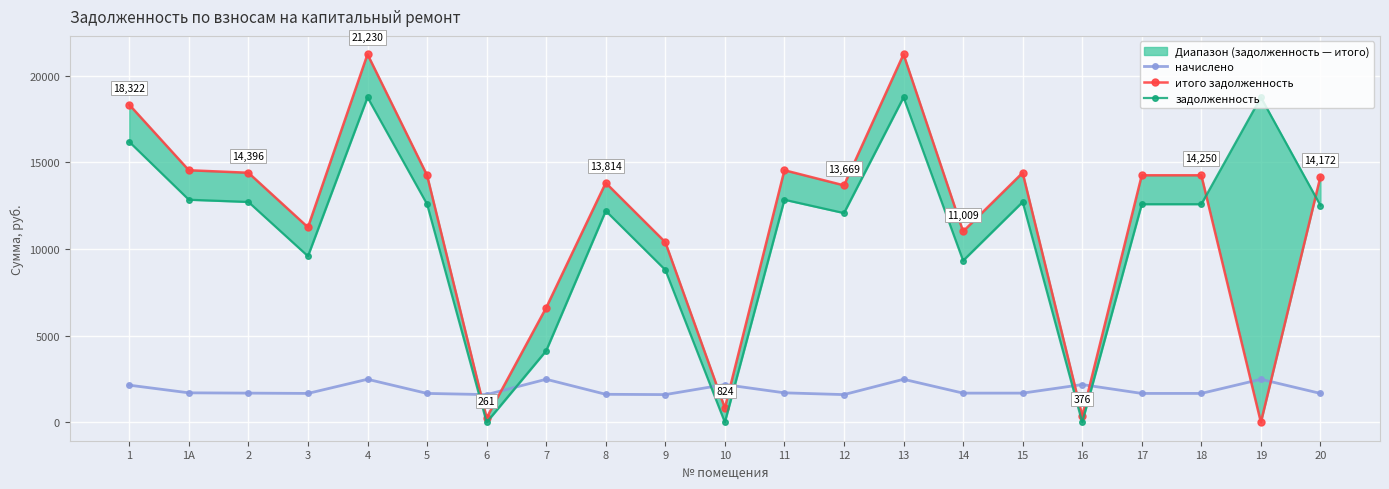

Which series ends up on top after the final intersection of итого задолженность and задолженность?

итого задолженность